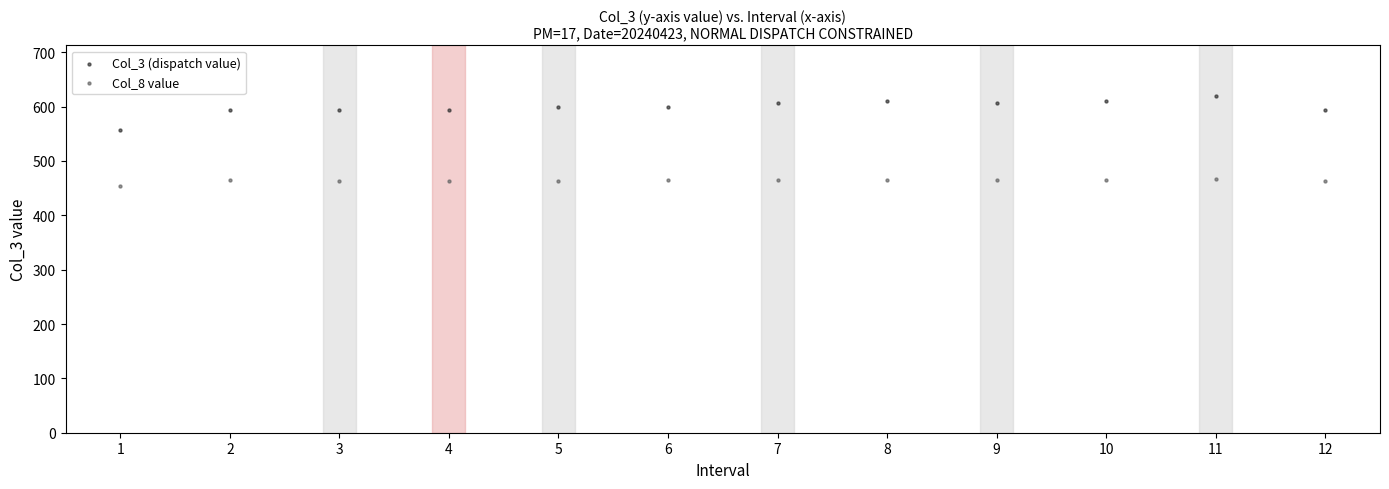

Which series reaches the minimum Y coordinate?

Col_8 value